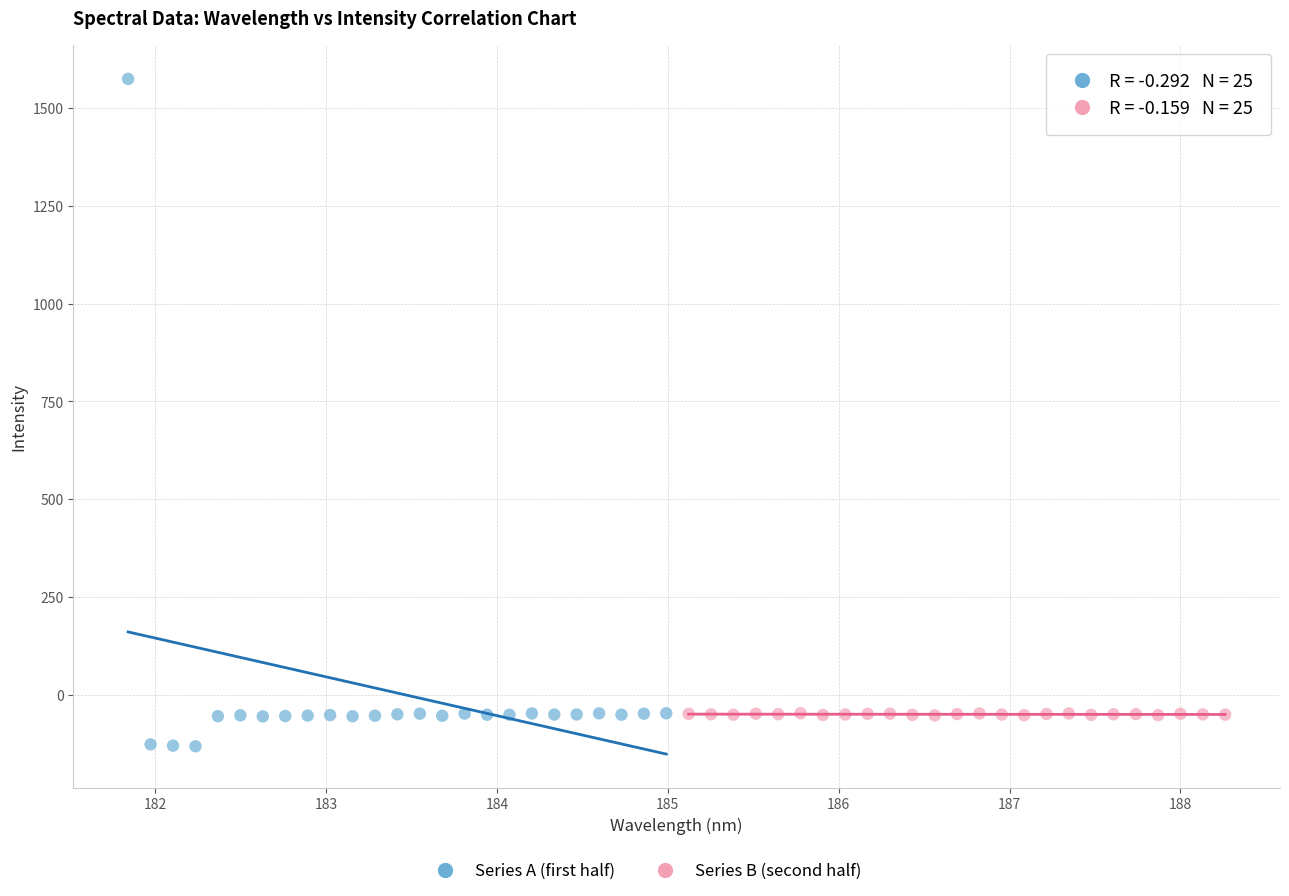

Which series has the largest Y range (max minus min)?

Series A (first half)